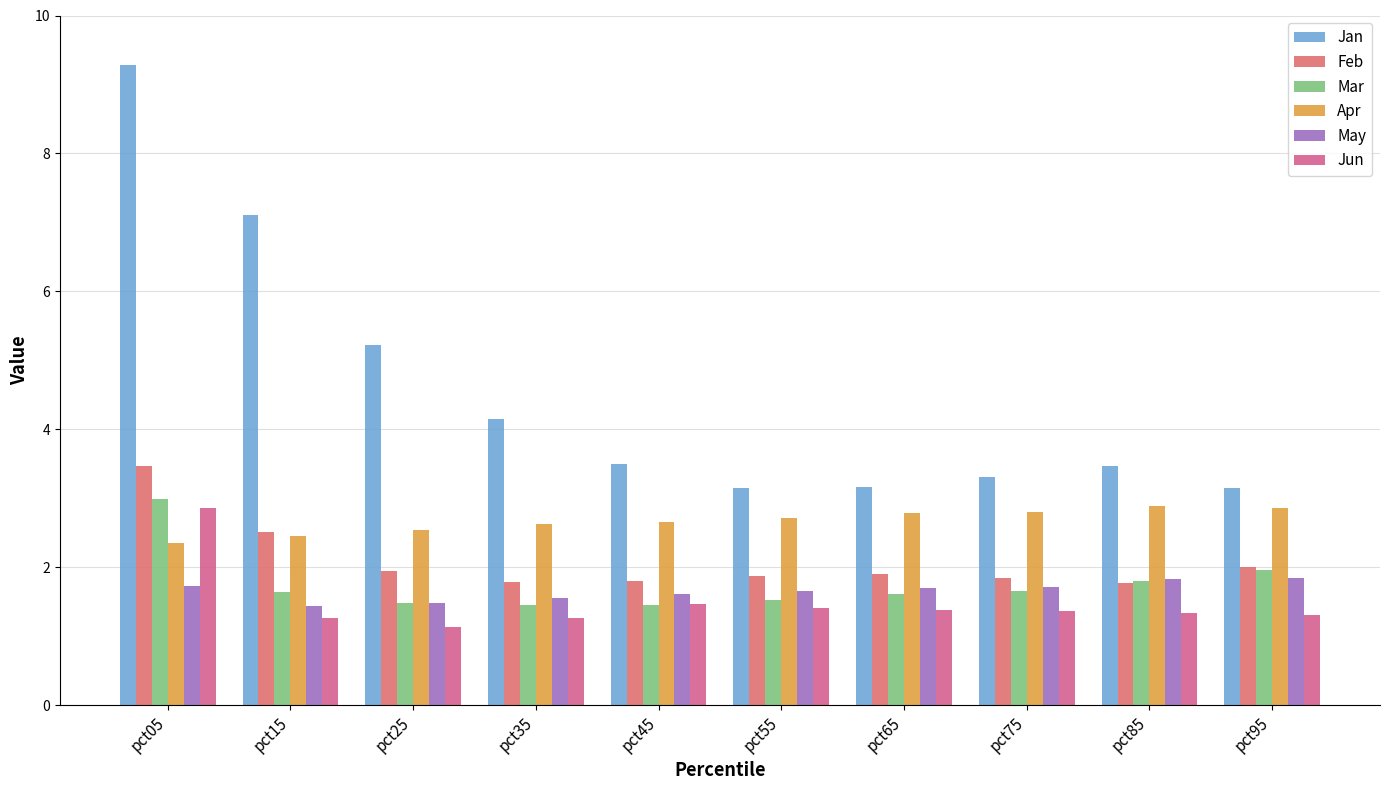

What are all the series names shown in the legend?

Jan, Feb, Mar, Apr, May, Jun